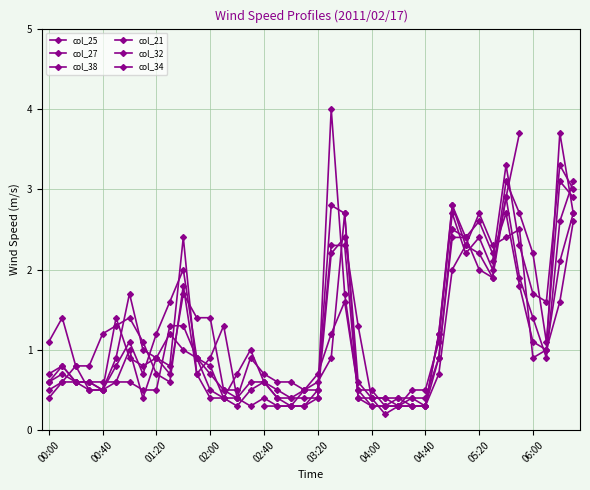

After their last crossing, which series has the higher values: col_38 or col_34?

col_38